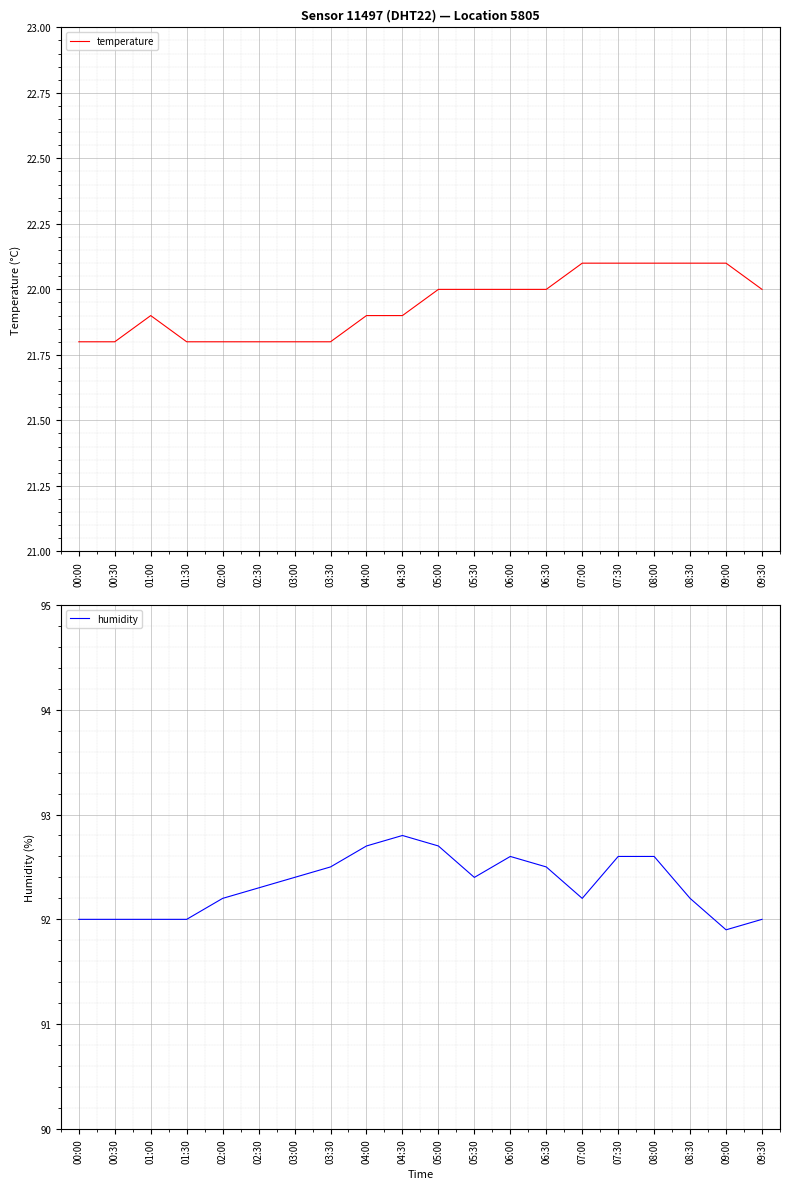

List the series in order of their overall mean, lowest first.

temperature, humidity